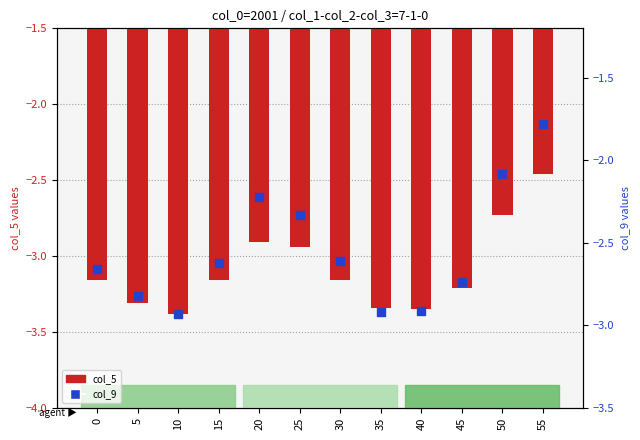

Is the value of col_9 at 35 greater than the value of col_5 at 40?

Yes